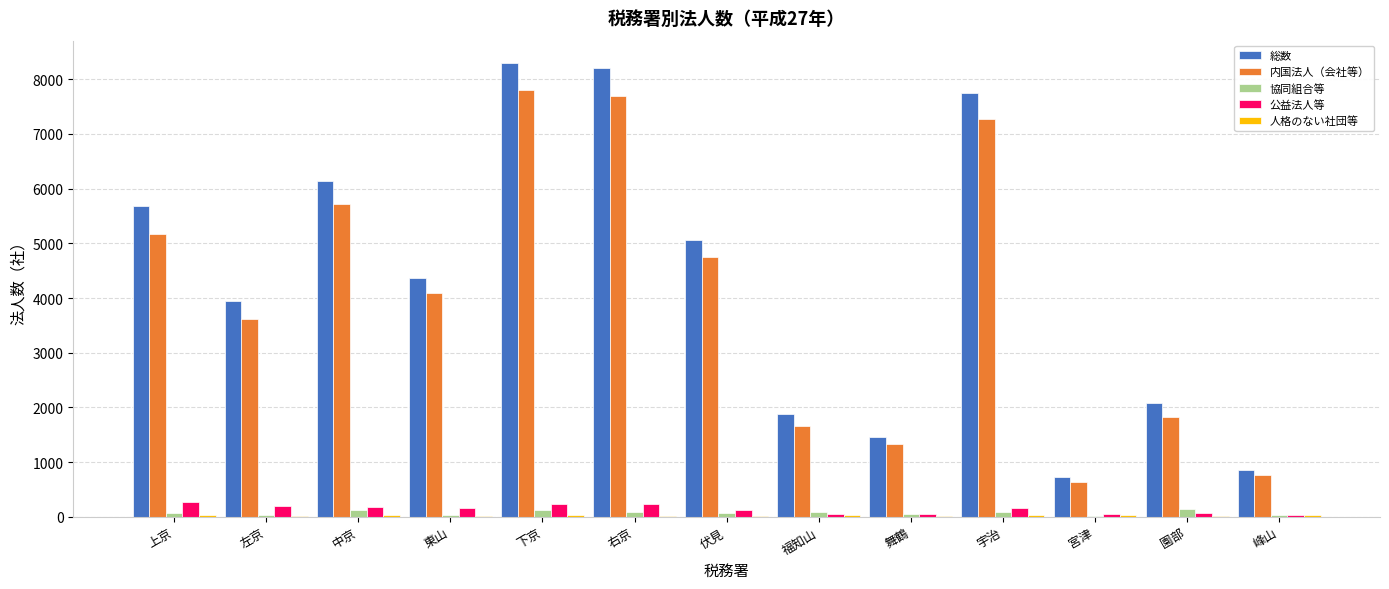

Where is 内国法人（会社等） nearest to the value 4222?

東山